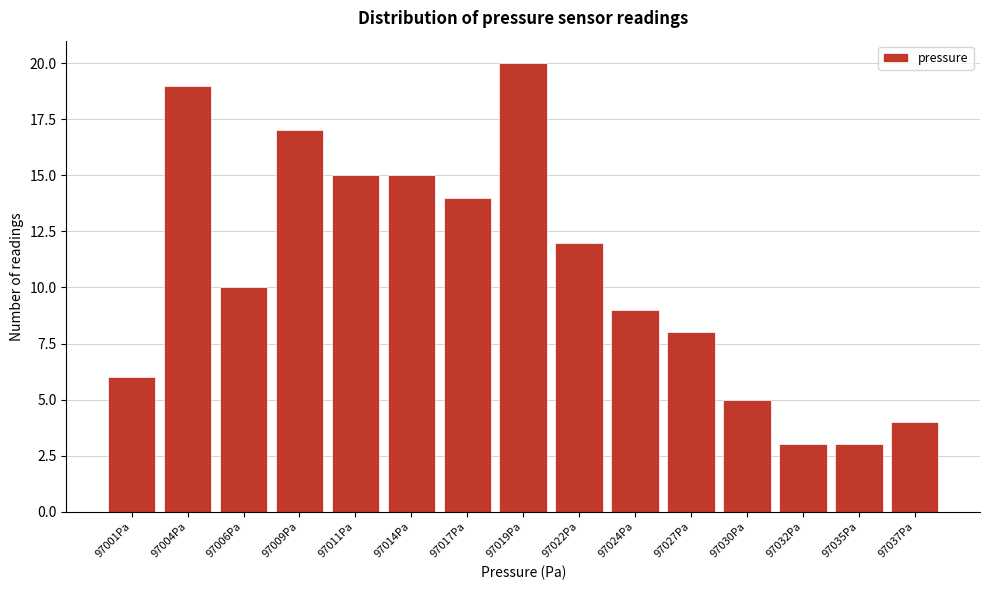

Reading right to left, extract all data points from this chart.

97037Pa=4	97035Pa=3	97032Pa=3	97030Pa=5	97027Pa=8	97024Pa=9	97022Pa=12	97019Pa=20	97017Pa=14	97014Pa=15	97011Pa=15	97009Pa=17	97006Pa=10	97004Pa=19	97001Pa=6